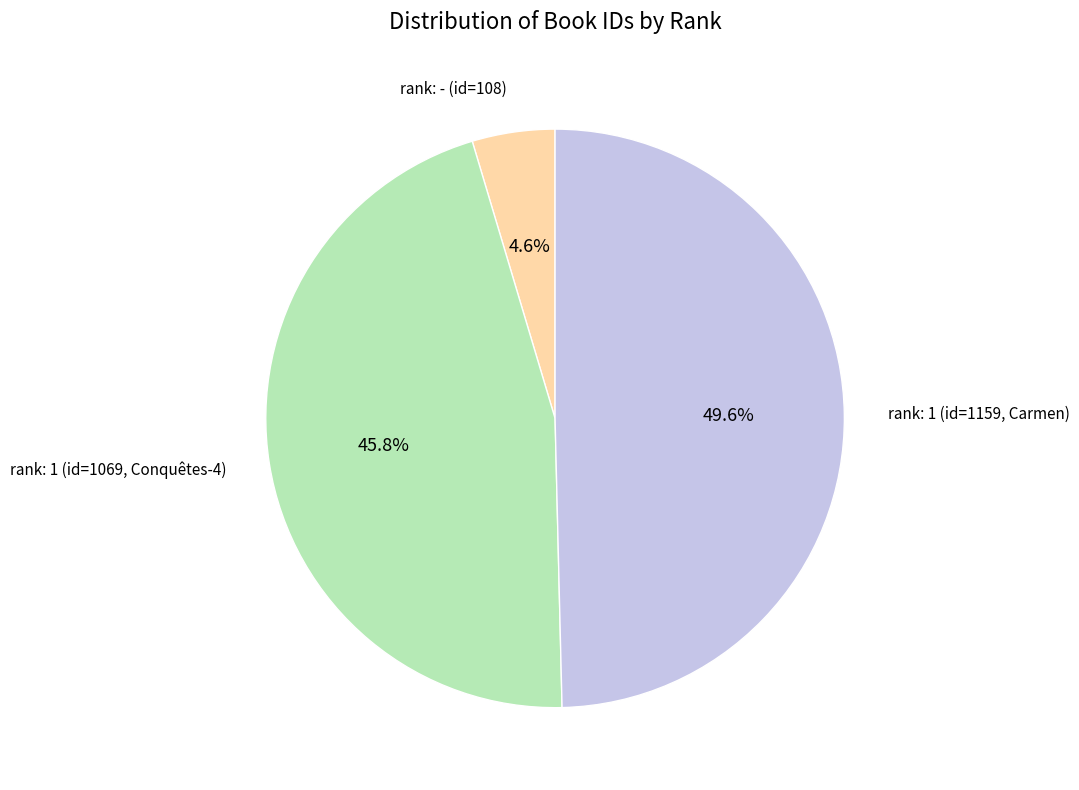

Do rank: 1 (id=1159, Carmen) and rank: 1 (id=1069, Conquêtes-4) together represent more than half of the pie?

Yes